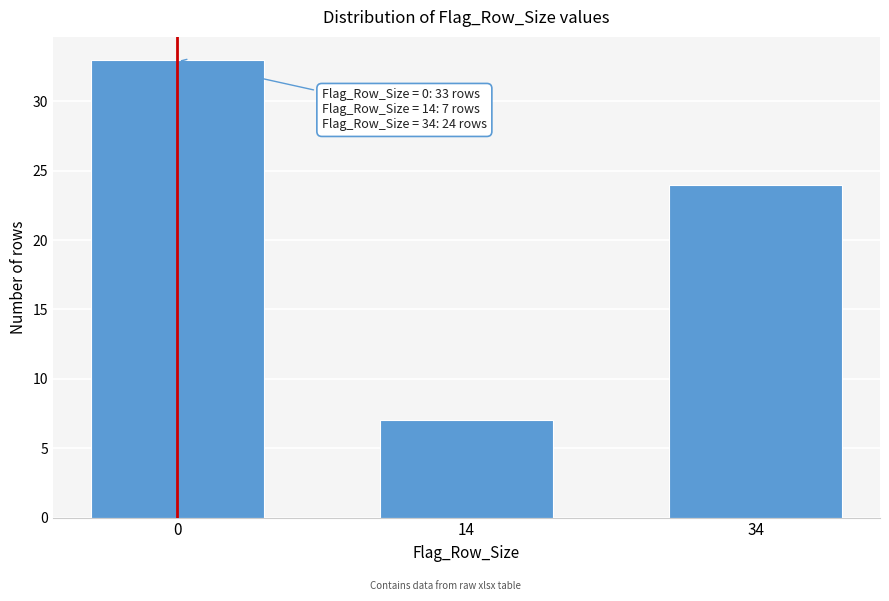

Reading left to right, what are all the values shown in this chart?

0=33	14=7	34=24